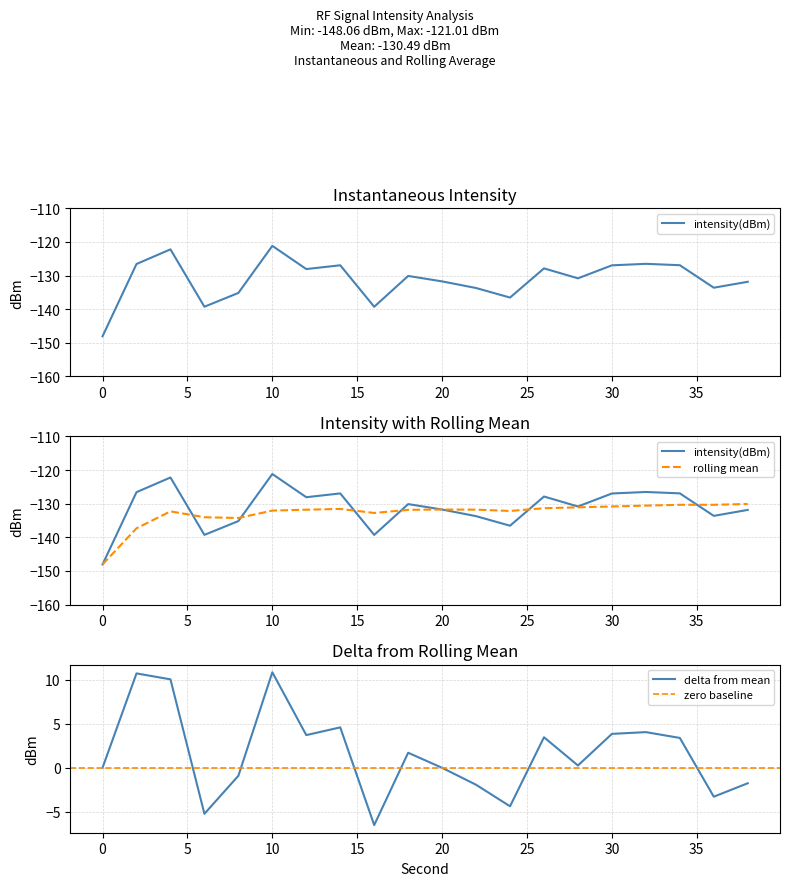

Reading left to right, transcribe all the data shown in this chart.

intensity(dBm): 0=-148.1	2=-126.6	4=-122.2	6=-139.3	8=-135.2	10=-121.2	12=-128.1	14=-126.9	16=-139.3	18=-130.1	20=-131.7	22=-133.7	24=-136.5	26=-127.9	28=-130.8	30=-127.0	32=-126.5	34=-126.9	36=-133.6	38=-131.8
rolling_mean: 0=-148.1	2=-137.3	4=-132.3	6=-134.0	8=-134.3	10=-132.0	12=-131.8	14=-131.5	16=-132.7	18=-131.8	20=-131.7	22=-131.8	24=-132.2	26=-131.3	28=-131.1	30=-130.8	32=-130.6	34=-130.3	36=-130.3	38=-130.1